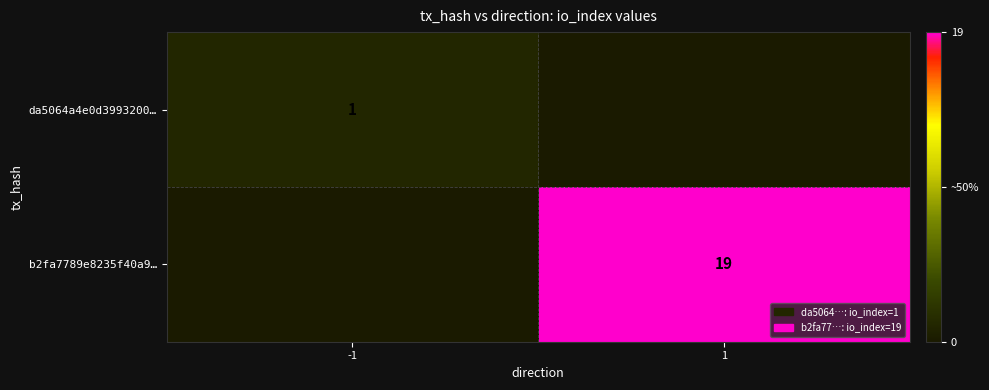

The value of da5064a4e0d3993200… at -1 is 2. True or false?

False